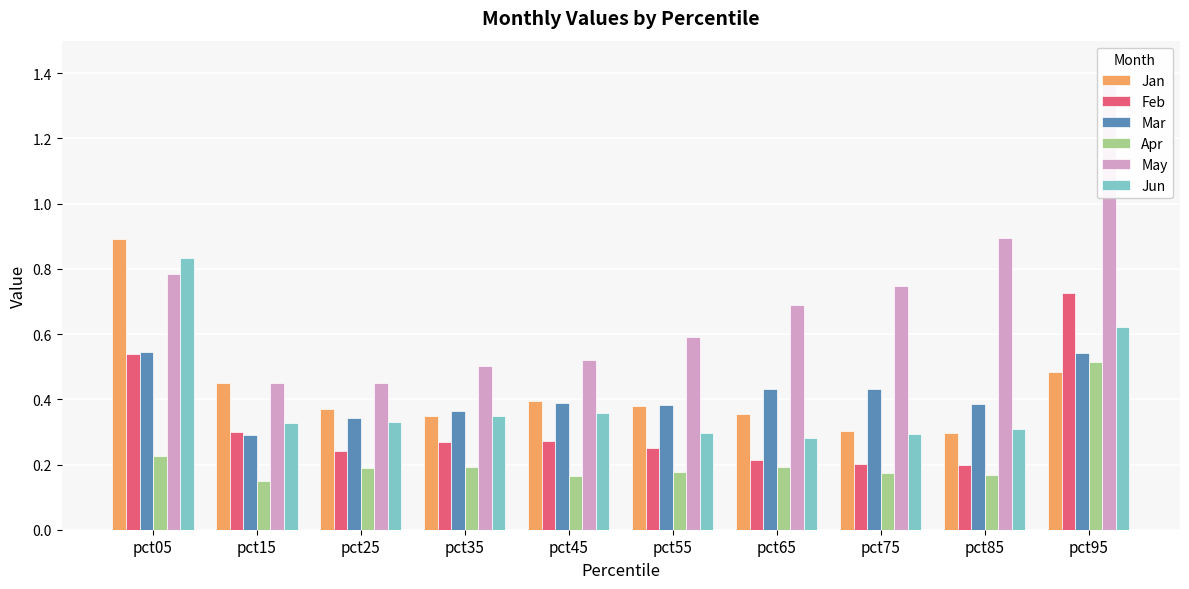

How many series are shown in this chart?

6